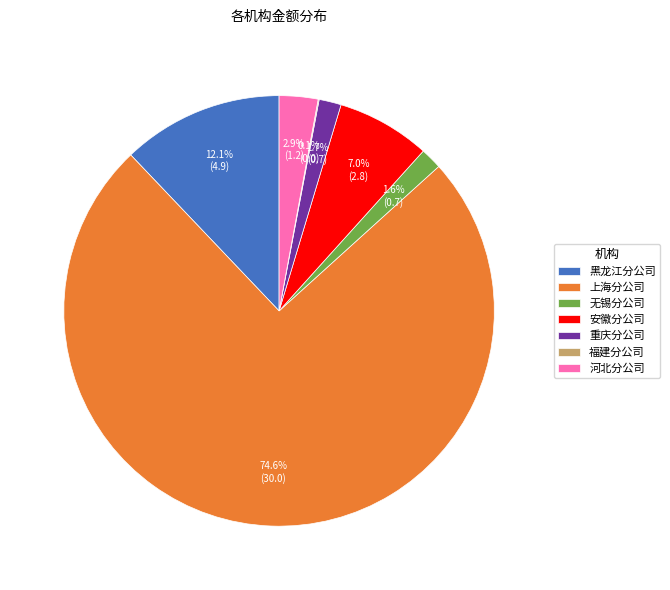

What is the largest slice in the pie chart?

上海分公司